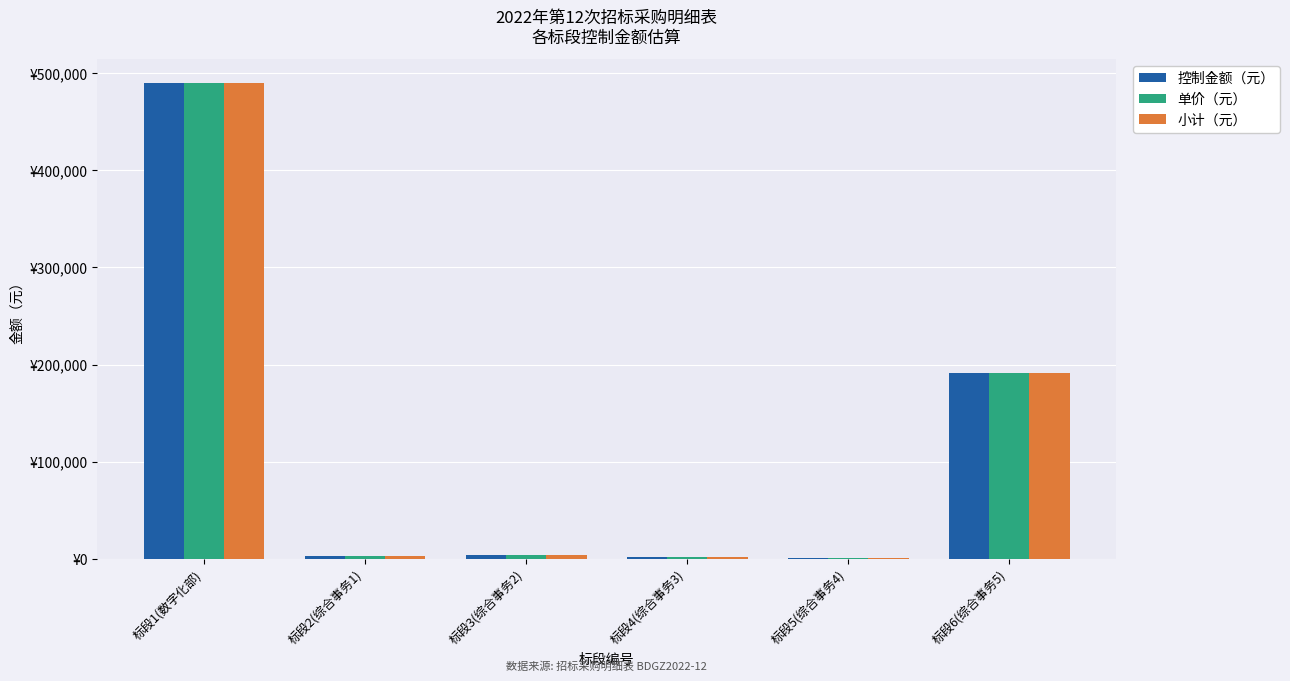

Are the bars horizontal?

No